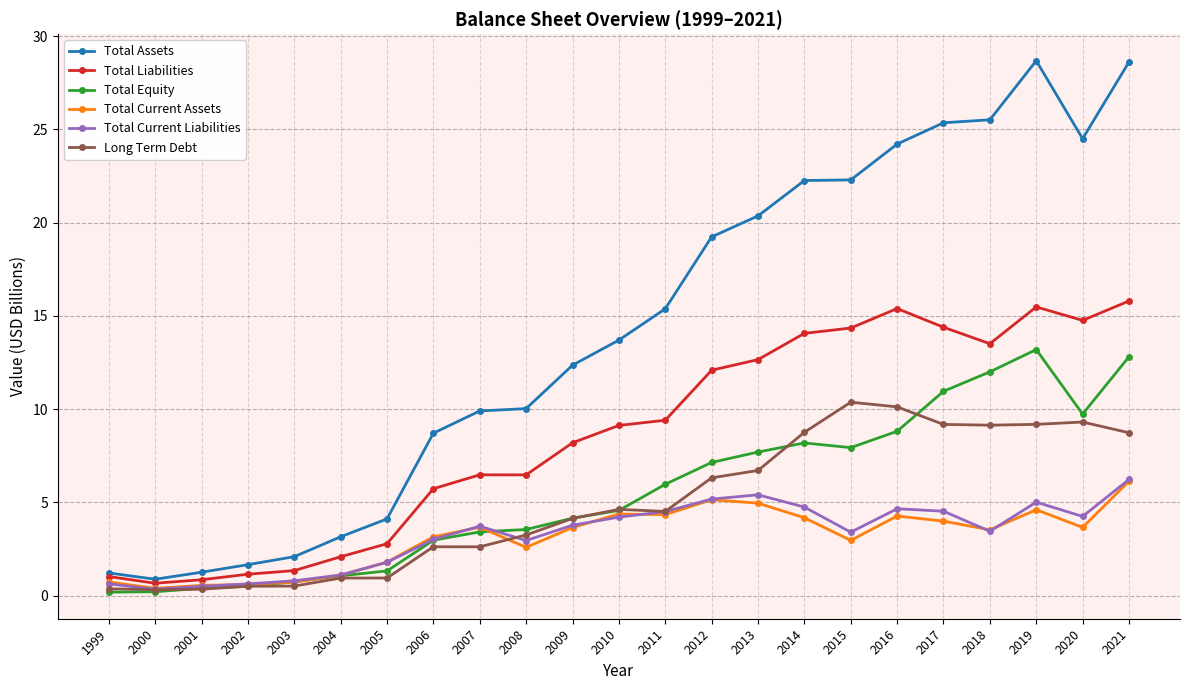

What is the highest value of the Total Current Assets series?

6.1